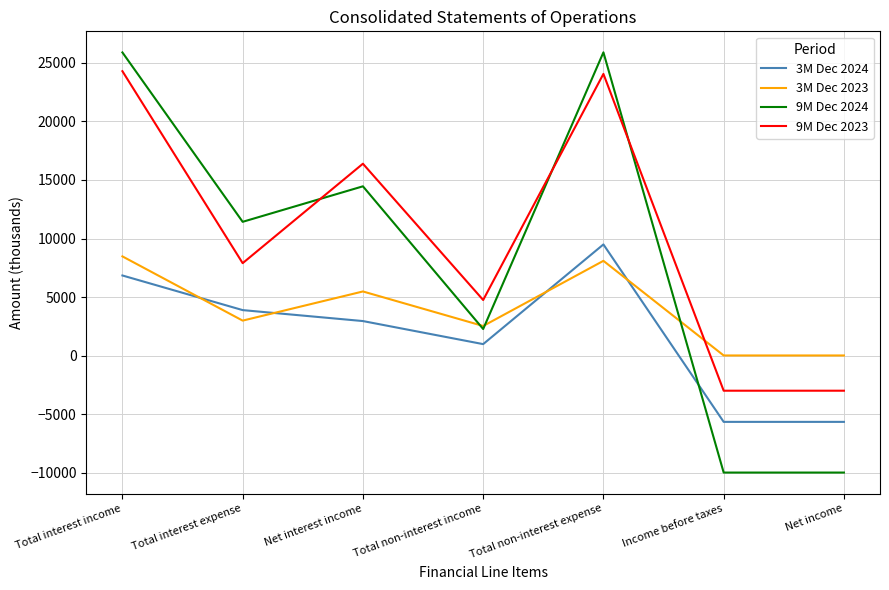

True or false: 9M Dec 2023 has more than 0 points higher than both neighbors.

True